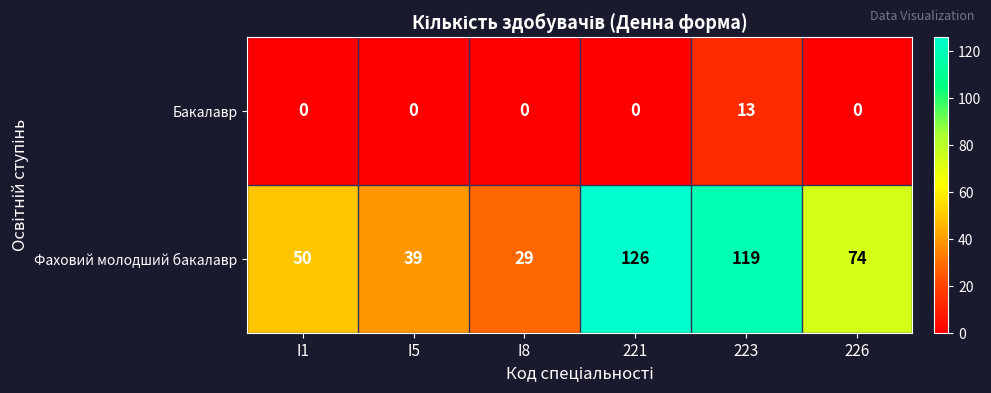

List the series in order of their peak value, lowest first.

Бакалавр, Фаховий молодший бакалавр